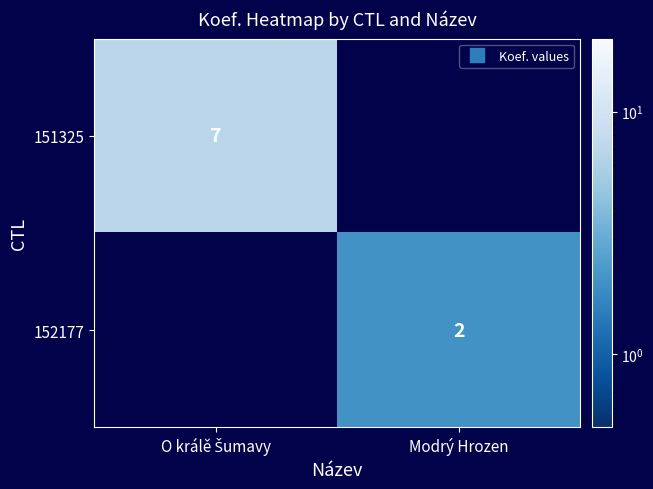

What is the minimum value shown in the chart?

2.0